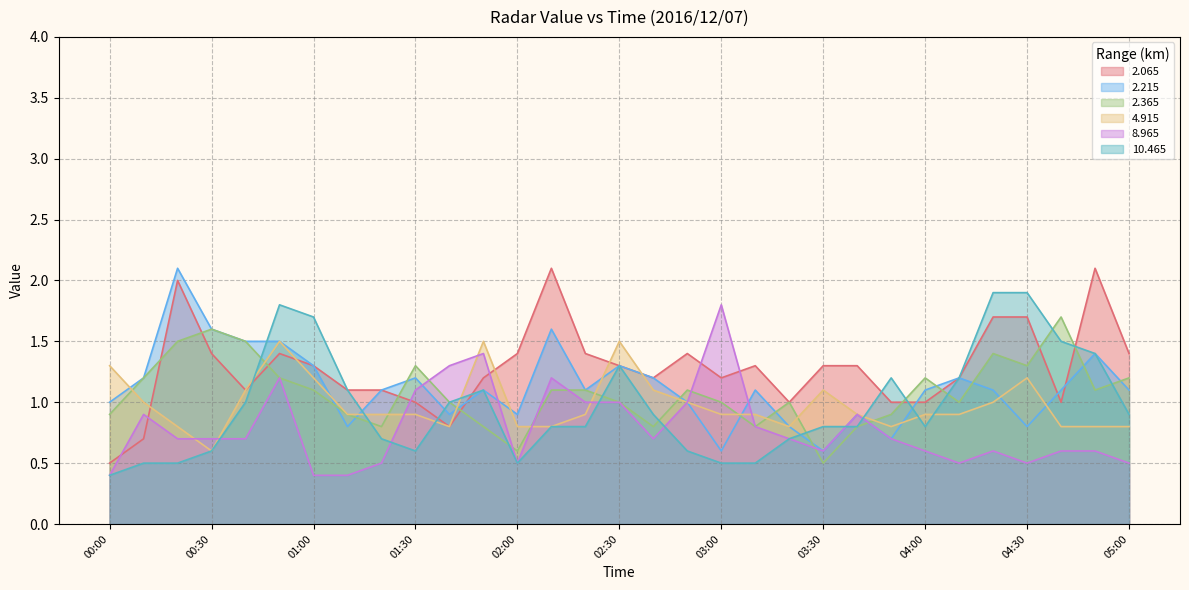

Is the value of   4.915 at 03:40 greater than the value of   2.215 at 00:30?

No